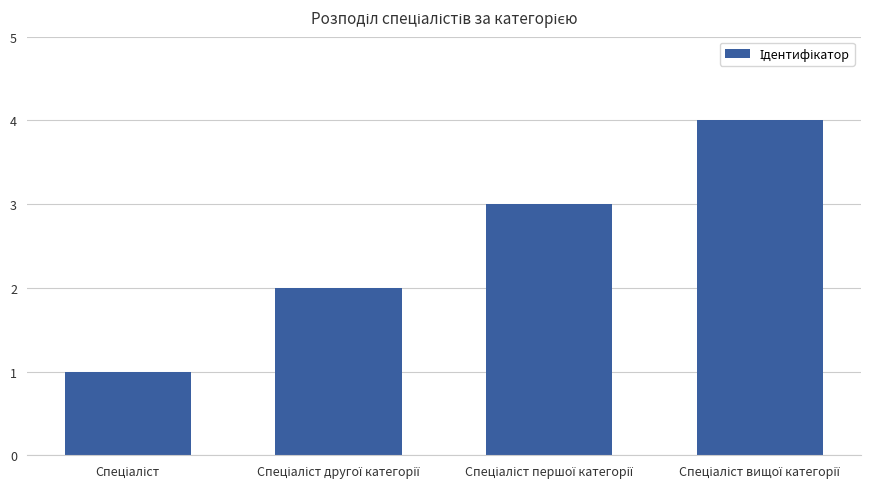

What is the smallest value displayed?

1